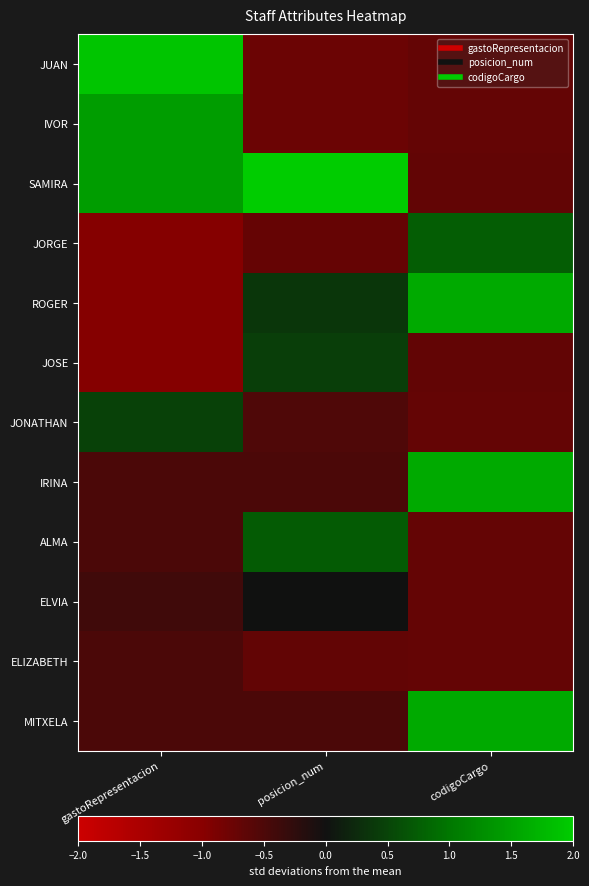

At how many categories does at least one series exceed 1?

3